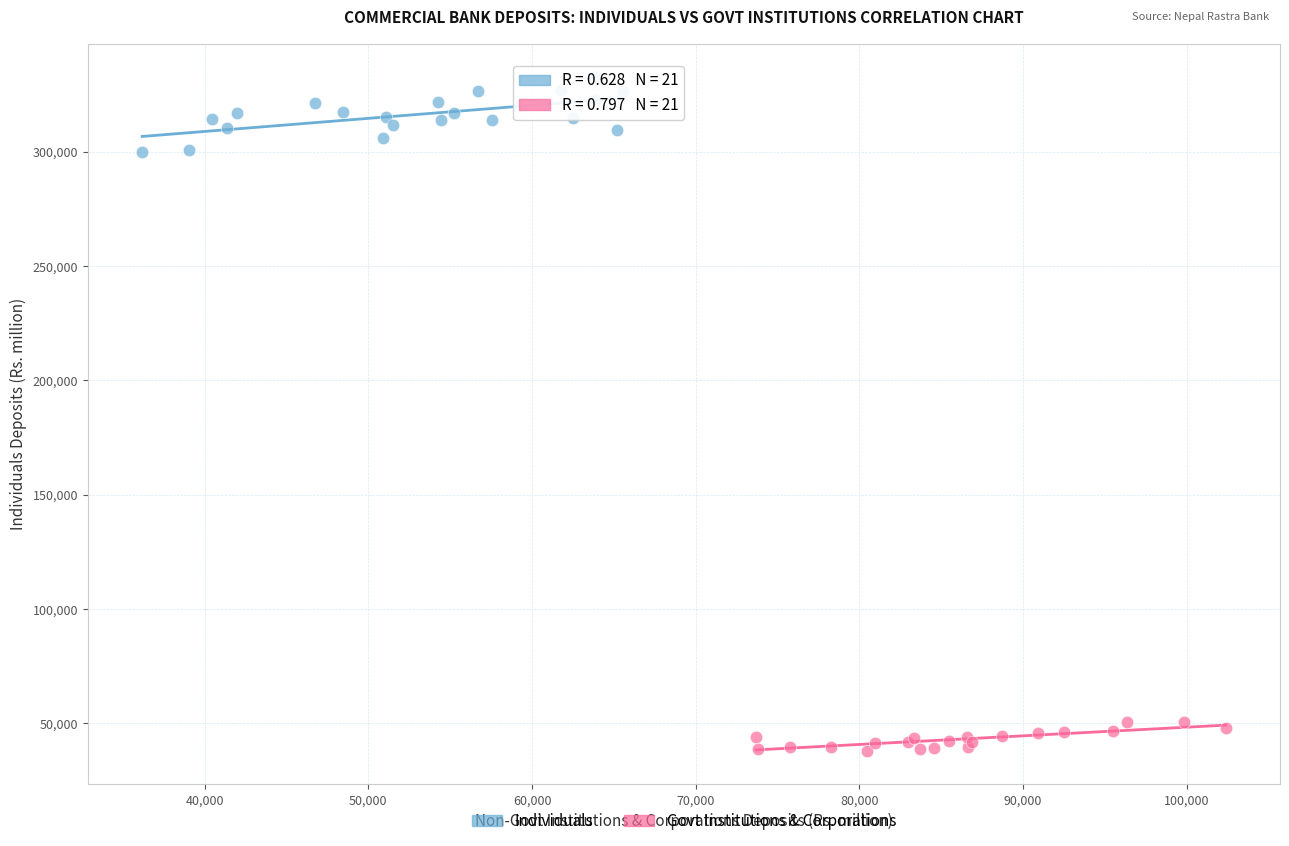

Which series reaches the maximum Y coordinate?

Individuals